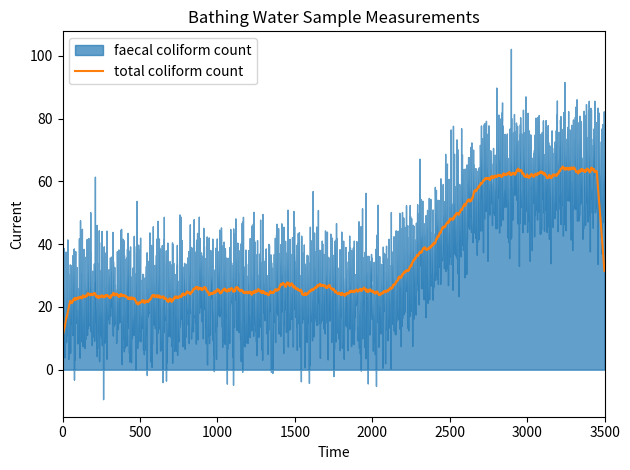

Which series has the largest range (max minus min)?

faecal coliform count